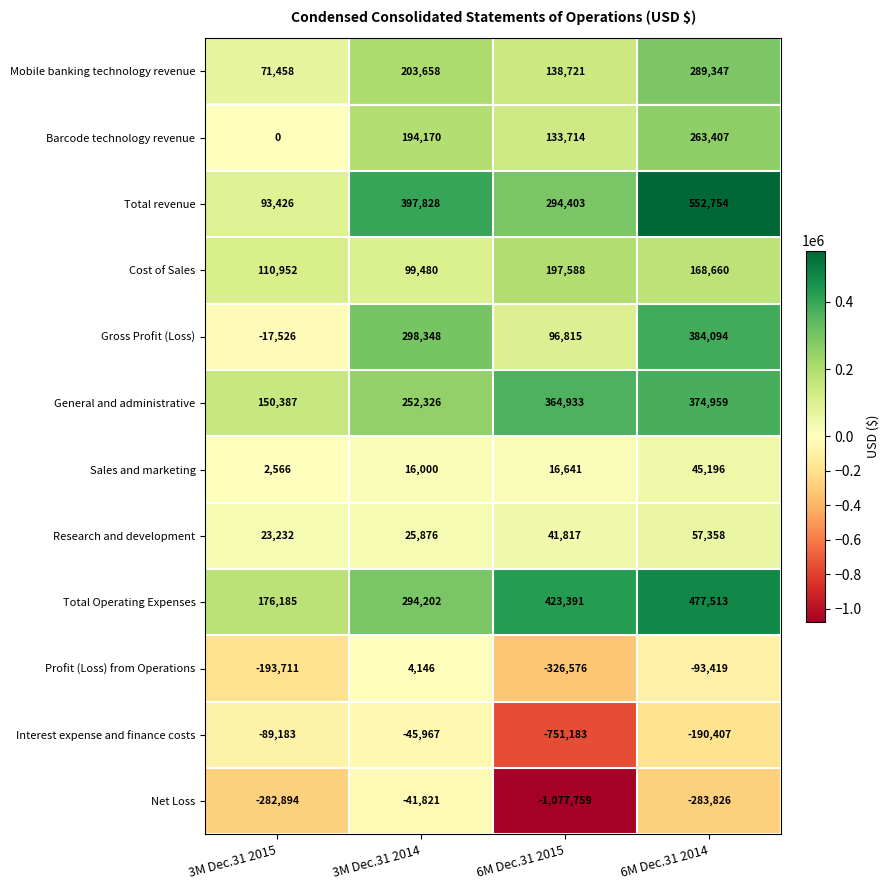

The value of Gross Profit (Loss) at 3M Dec.31 2014 is 298348. True or false?

True